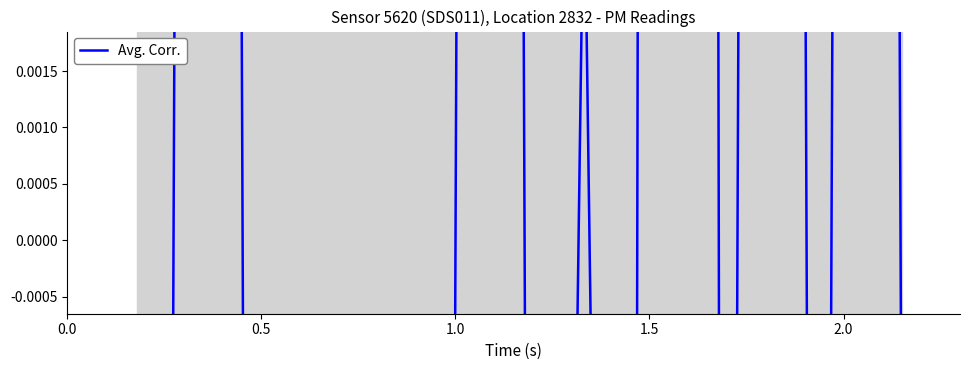

How many data points does each series have?

20